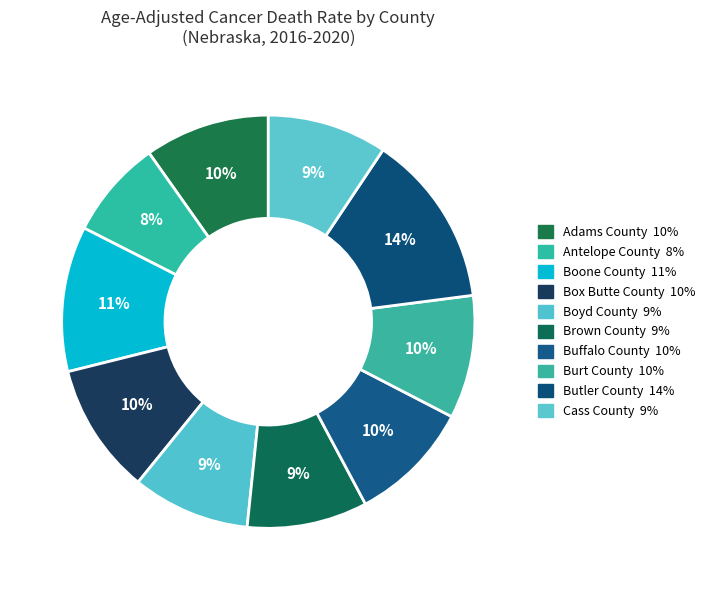

How many segments does this pie chart have?

10